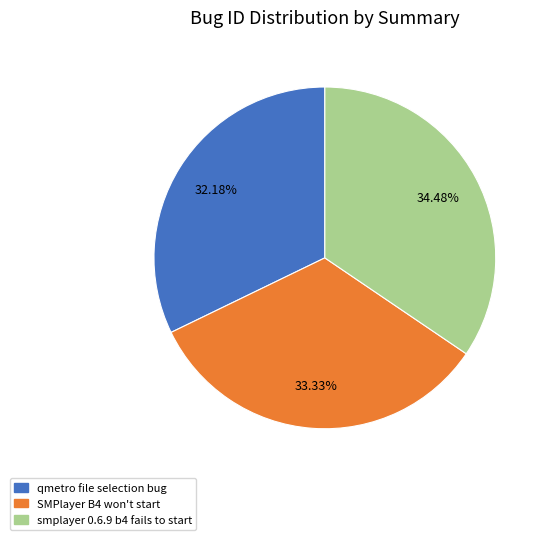

To the nearest percent, what percentage of the pie is qmetro file selection bug?

32%